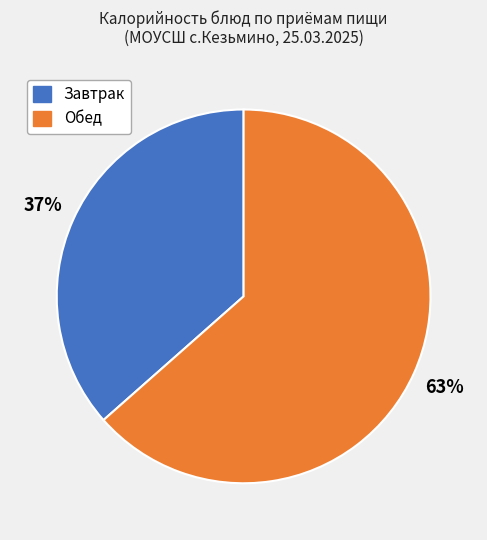

To the nearest percent, what is the average slice percentage?

50%